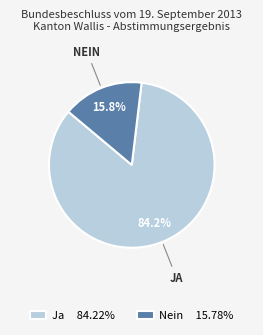

What is the ratio of the value at Ja 84.22% to the value at Nein 15.78%?

5.3